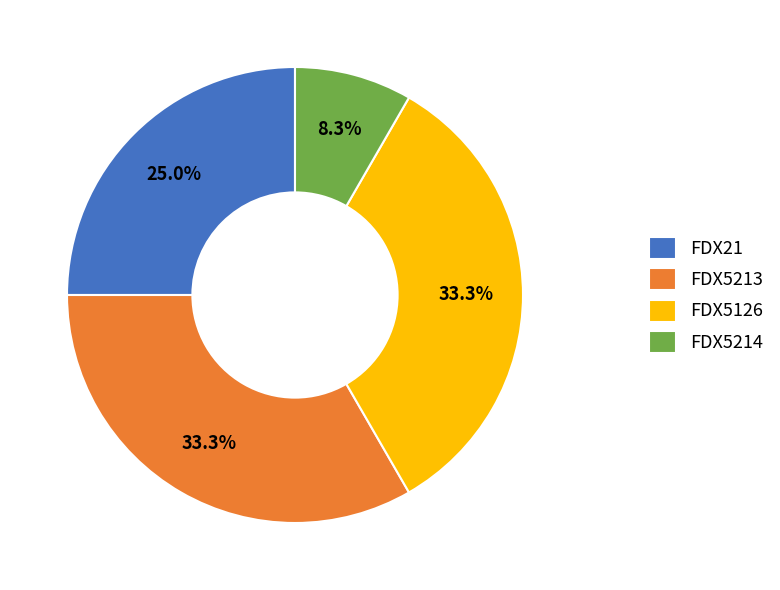

Is it true that FDX5126 is 33% of the pie?

True